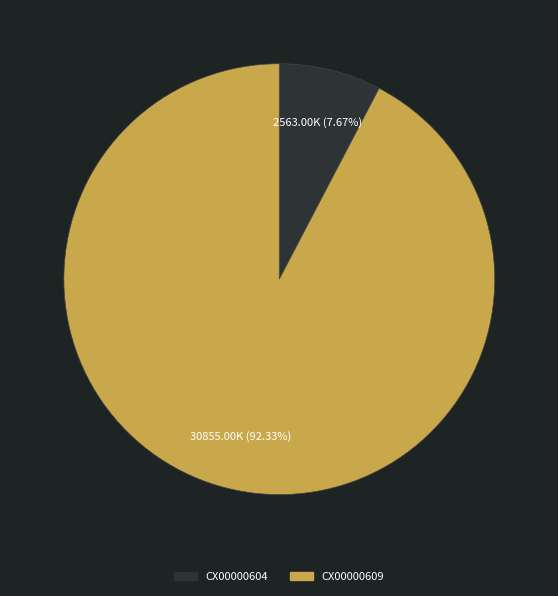

Rank the categories by value from highest to lowest.

CX00000609, CX00000604